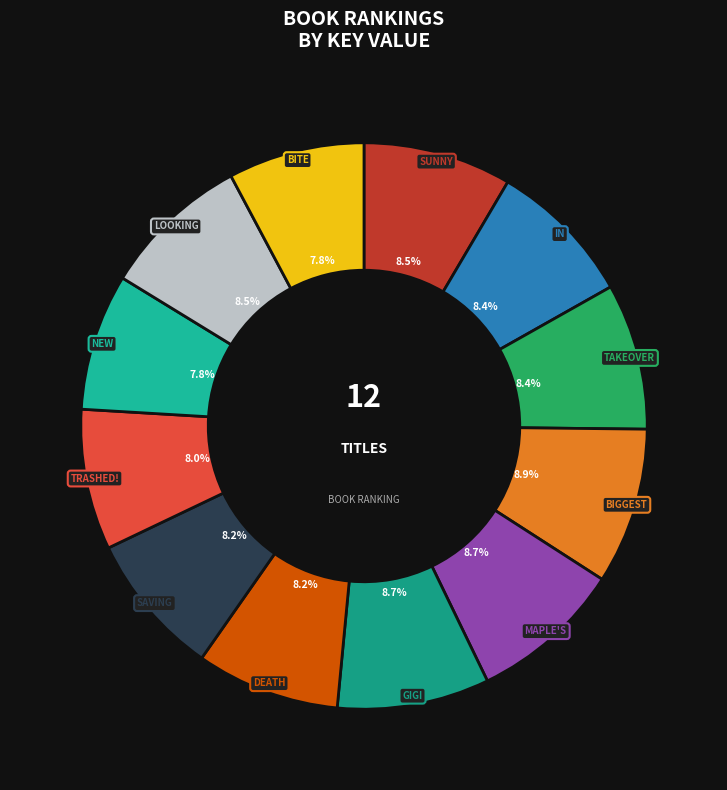

Count the number of slices in the pie.

12